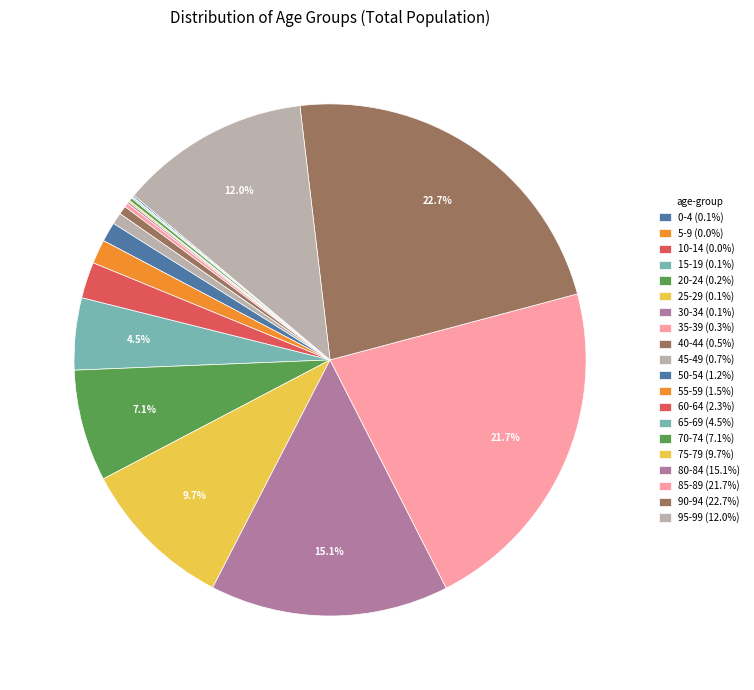

Is there a majority slice in this chart?

No